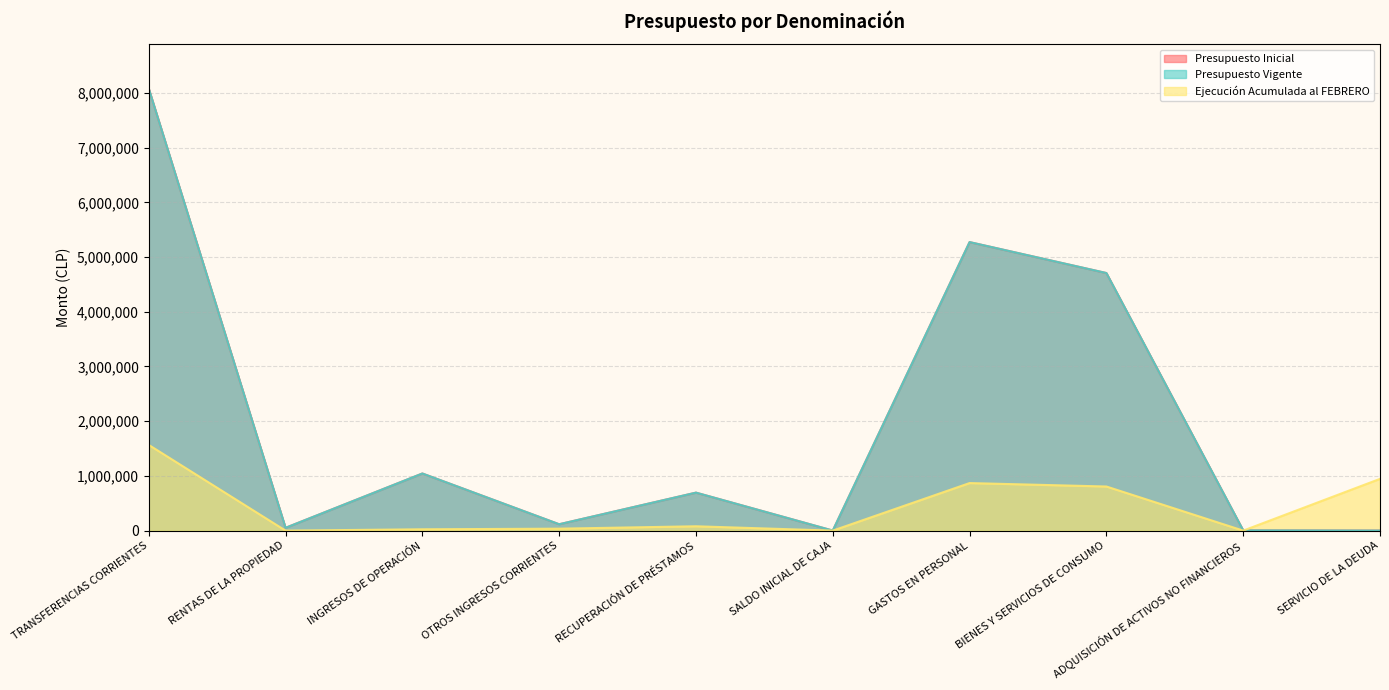

True or false: Presupuesto Vigente and Presupuesto Inicial cross at least once.

False